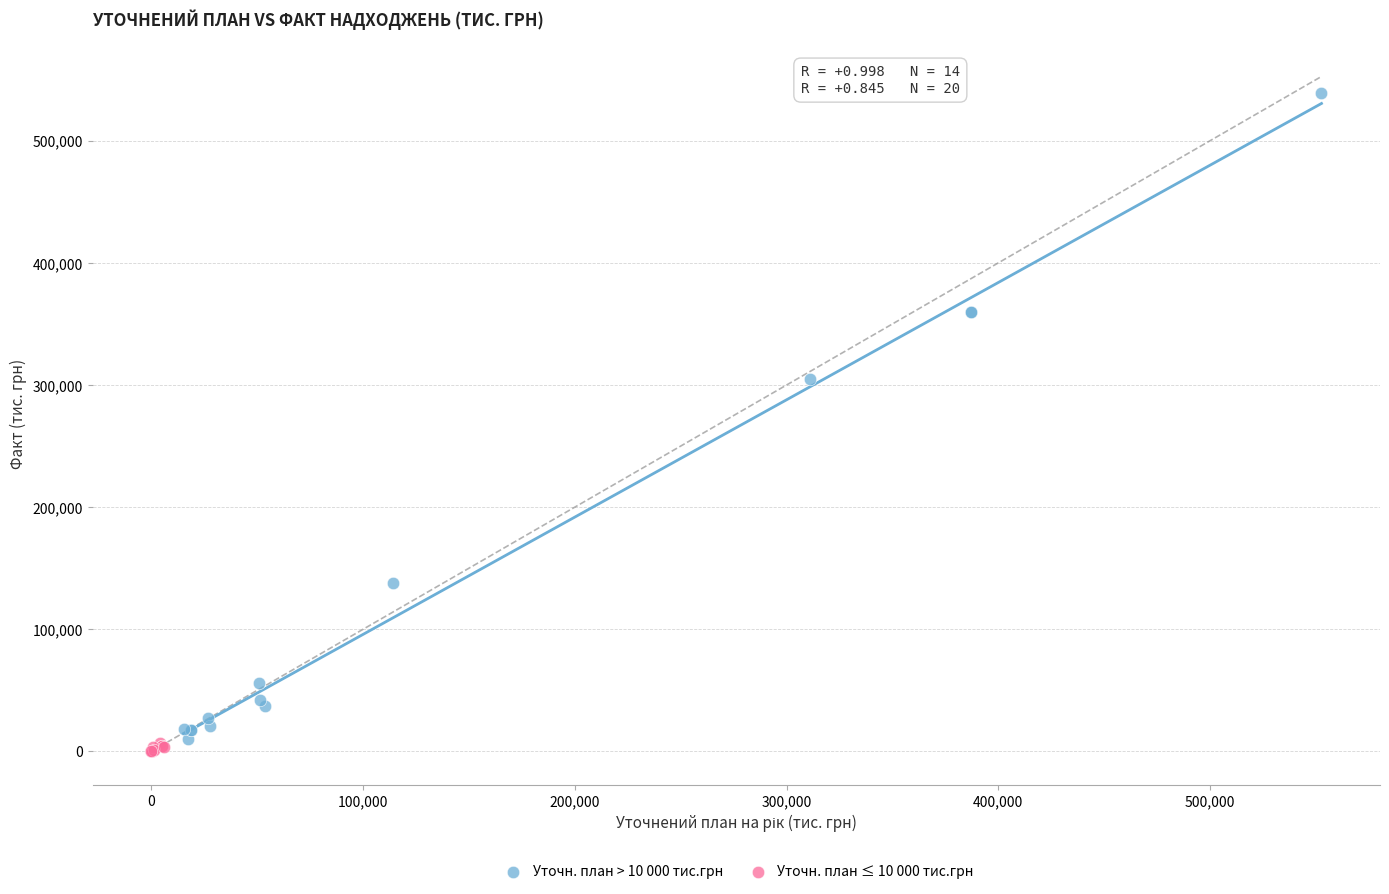

Which series has the widest spread of Y values?

Уточн. план > 10 000 тис.грн